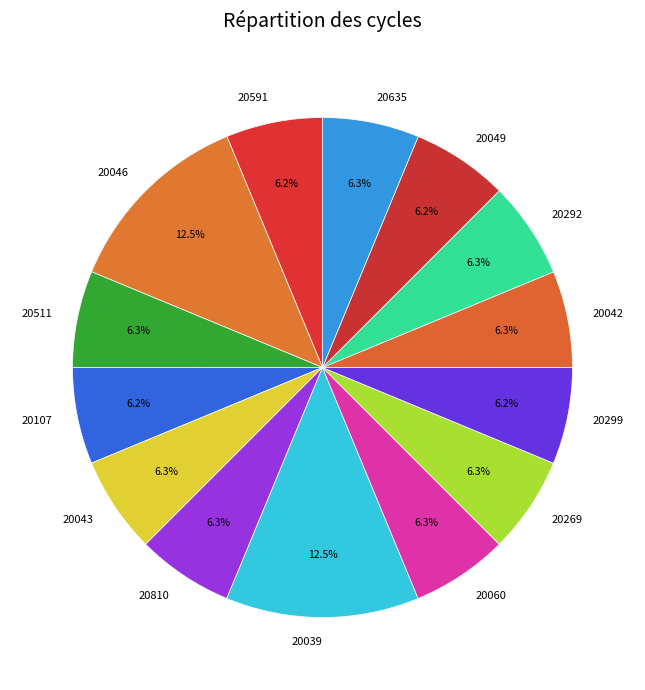

The 20299 slice represents 6% of the pie. True or false?

True